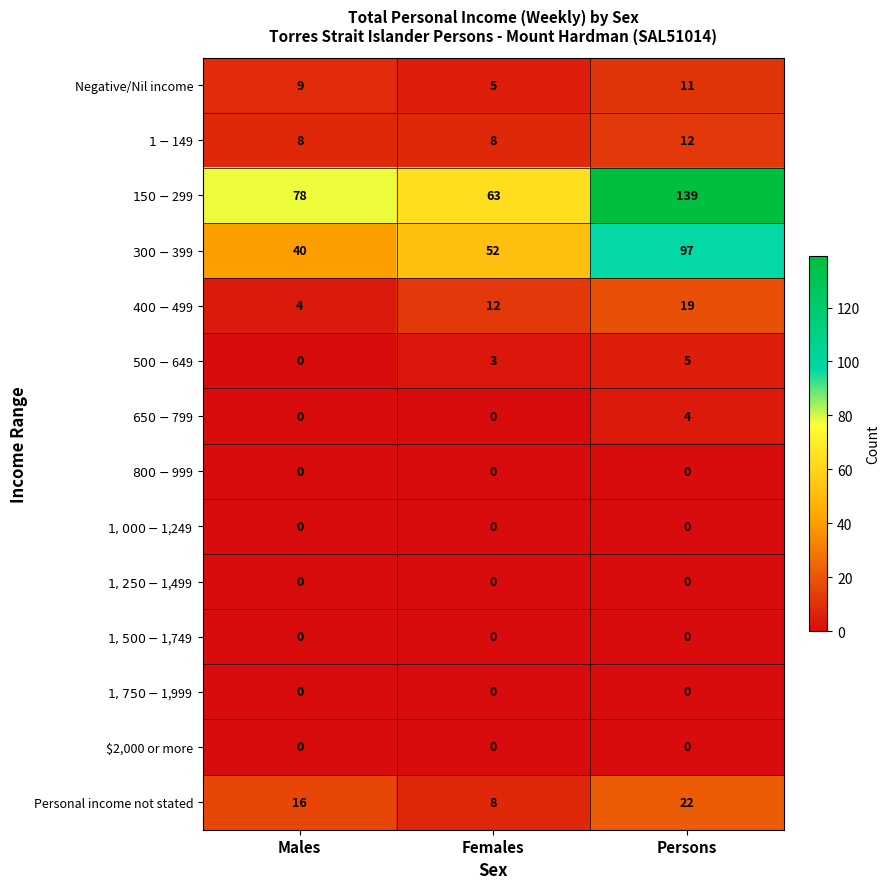

What is the average value of the Negative/Nil income series?

8